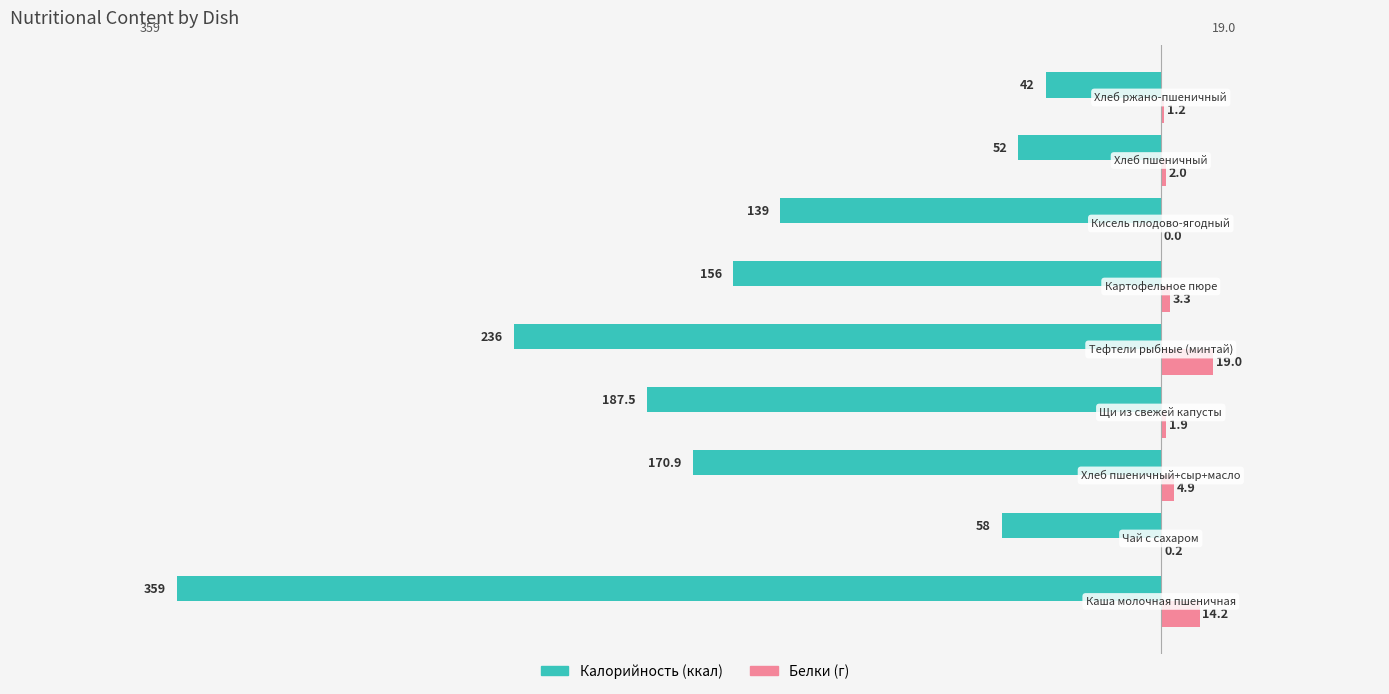

How many series are shown in this chart?

2